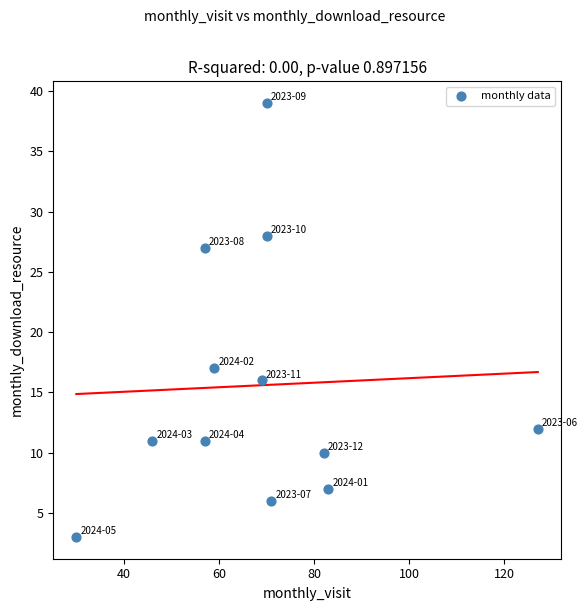

What Y value in the scatter plot is closest to 21?

17